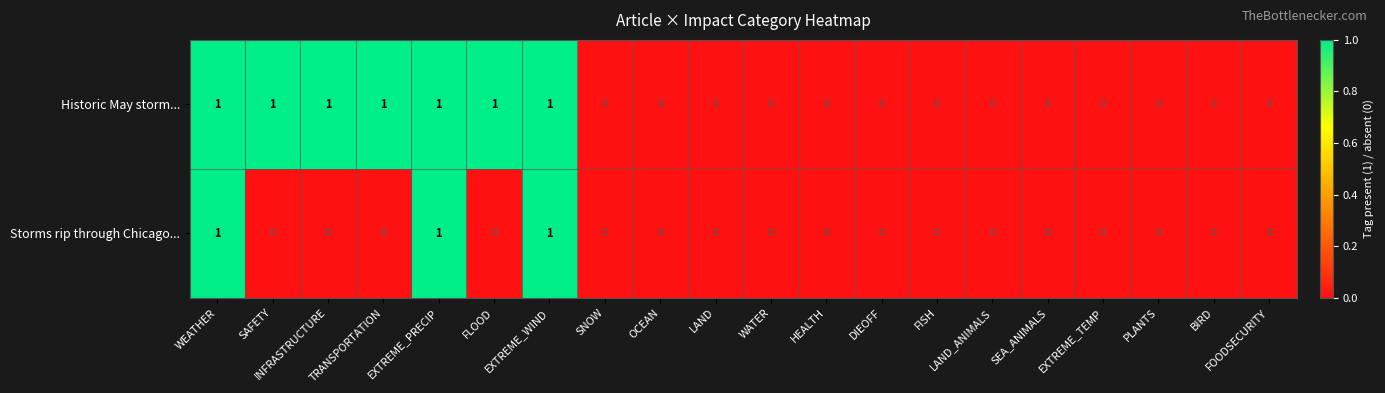

Count the number of data series in this chart.

2